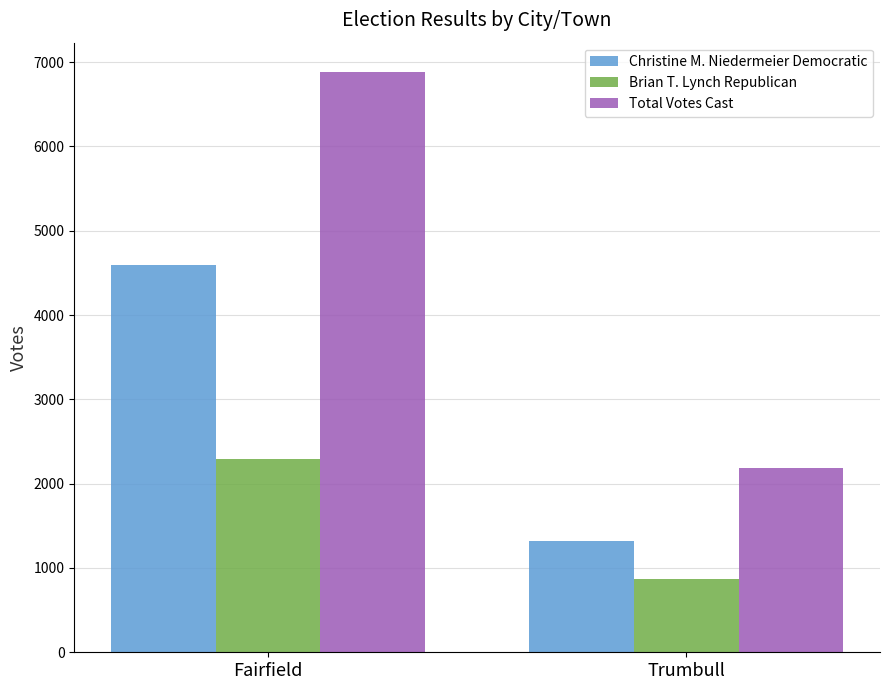

Reading left to right, list all the values displayed in this chart.

Christine M. Niedermeier Democratic: 4591	1318
Brian T. Lynch Republican: 2296	871
Total Votes Cast: 6887	2189